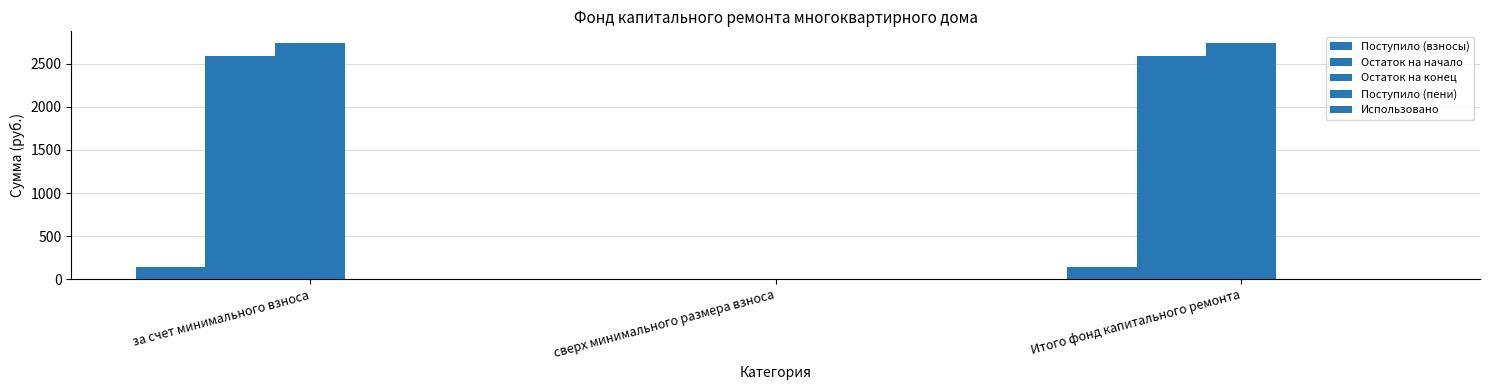

How many data points in Остаток на конец are above 2737?

2